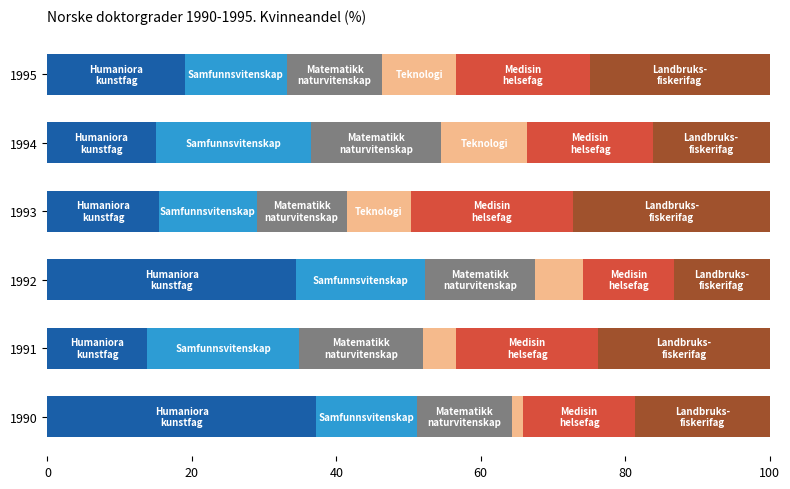

What is the total value across all series at 1992?

100.0